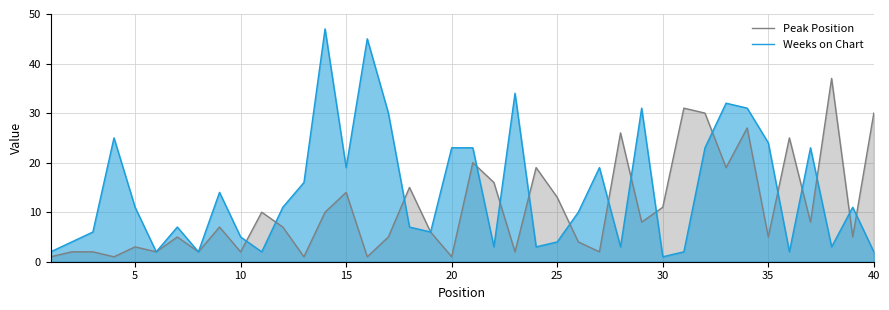

How many distinct data groups are displayed?

2